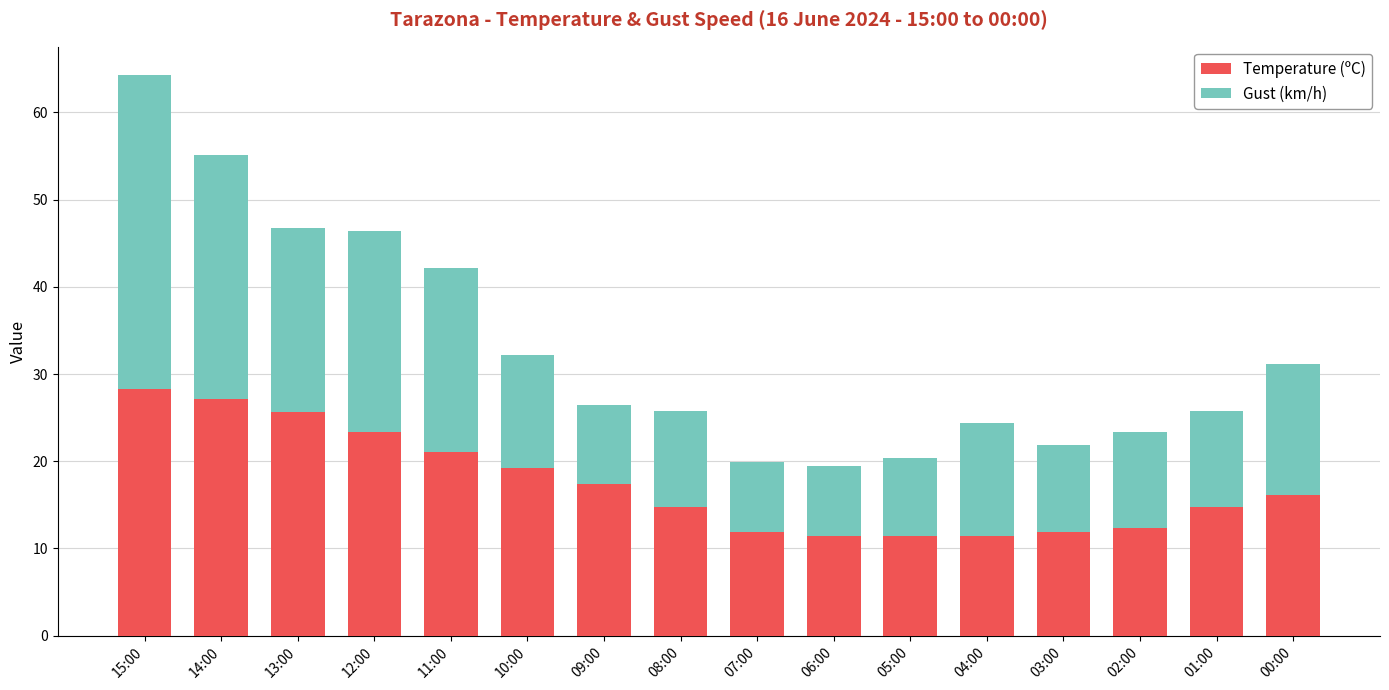

At which category is the sum across all series the highest?

15:00